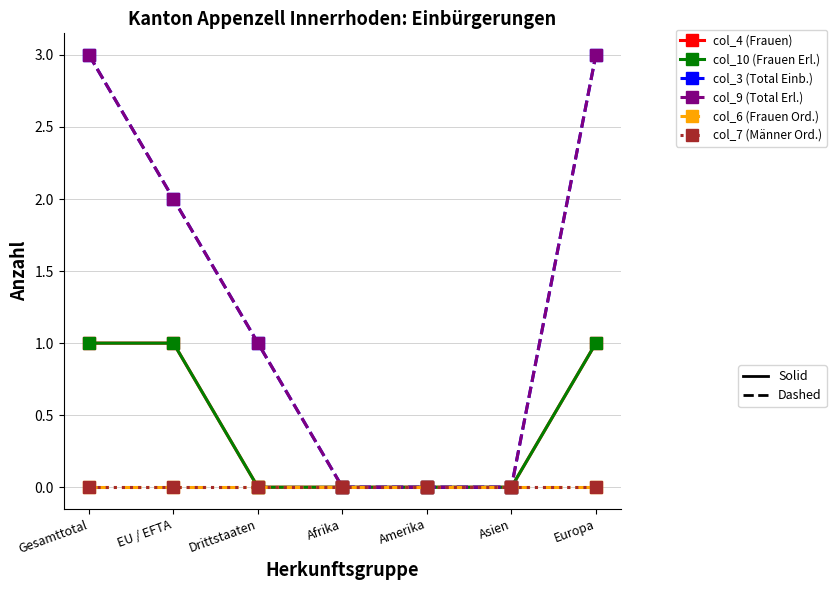

Does the chart display data point markers on the line(s)?

Yes